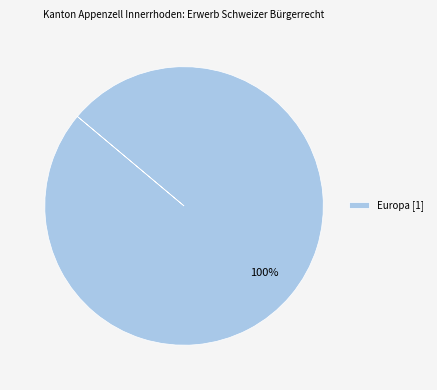

Rank the categories by value from highest to lowest.

Europa [1]